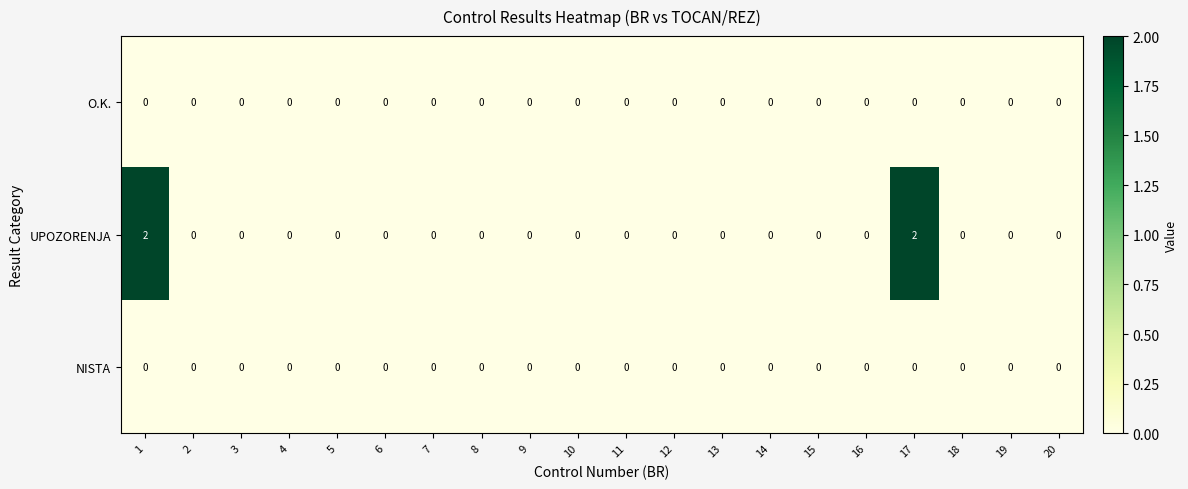

What is the sum of all UPOZORENJA values?

4